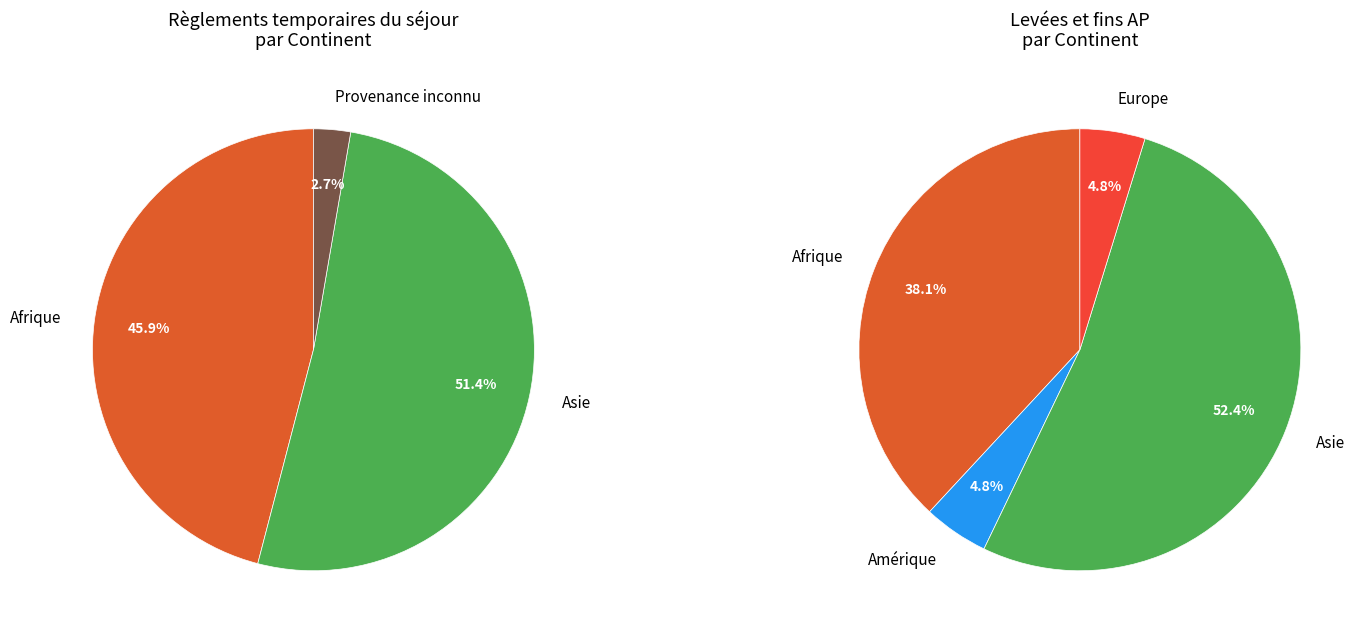

To the nearest percent, what is the combined percentage of Europe and Afrique?

46%